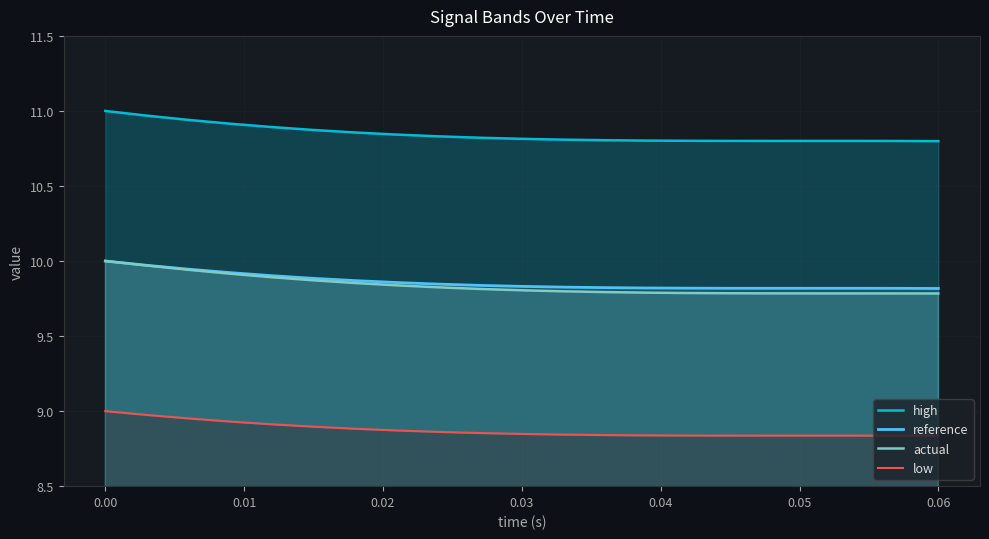

What is the difference between the maximum and minimum values in the reference series?

0.2